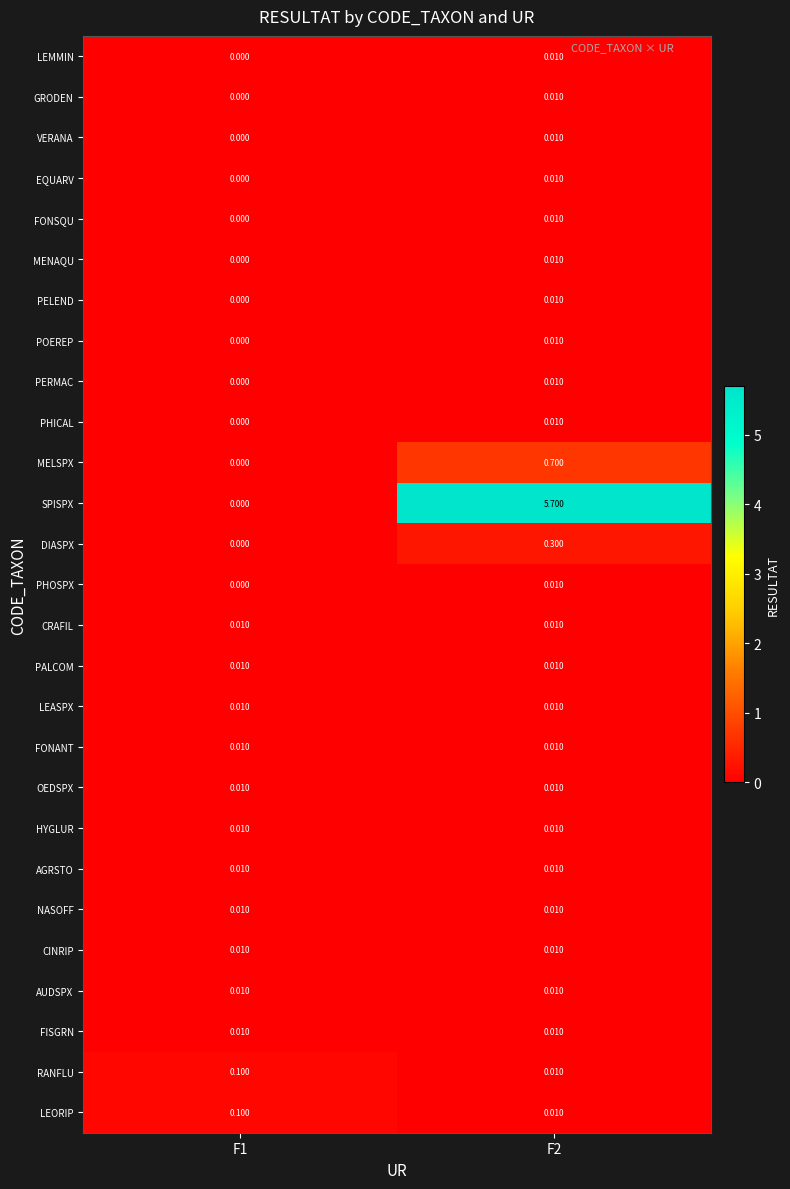

Which series changed the most between F1 and F2?

SPISPX